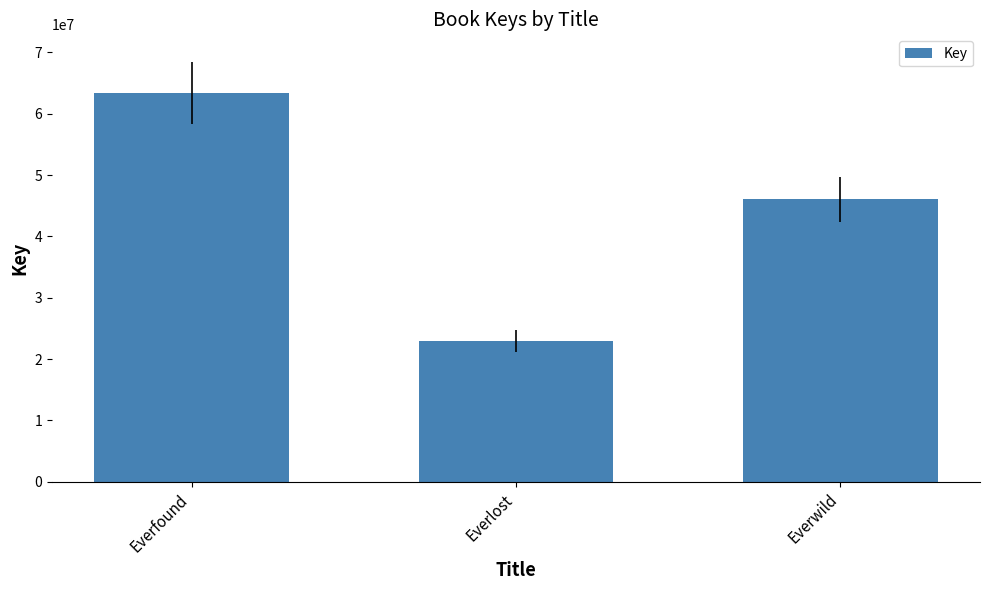

What is the difference between the maximum and minimum values?

40450492